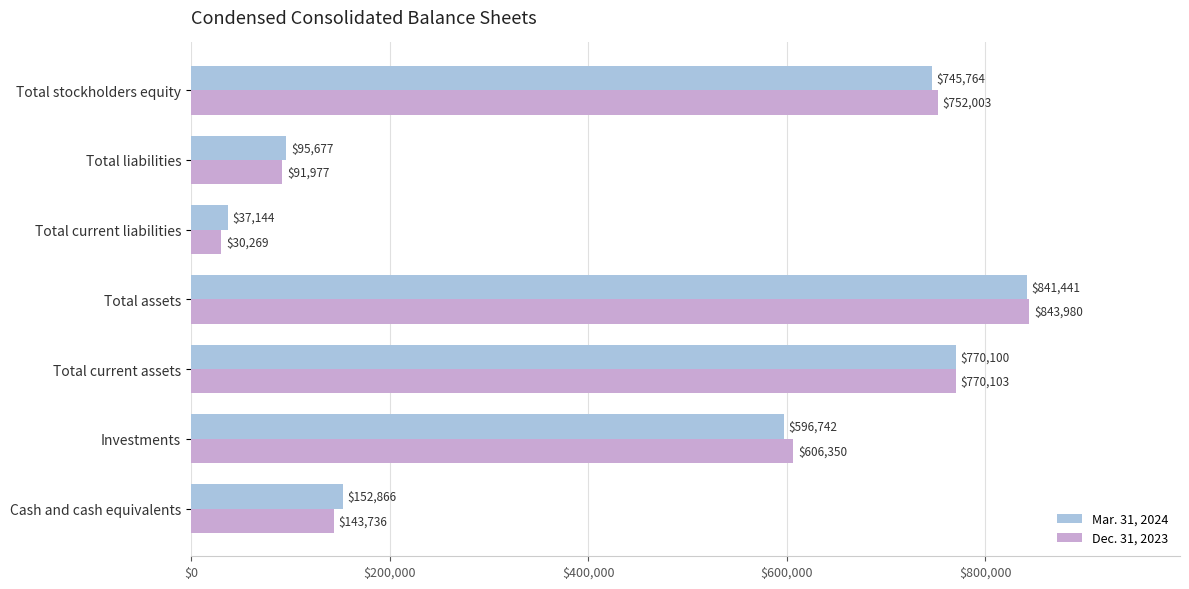

How many categories are shown in the chart?

7